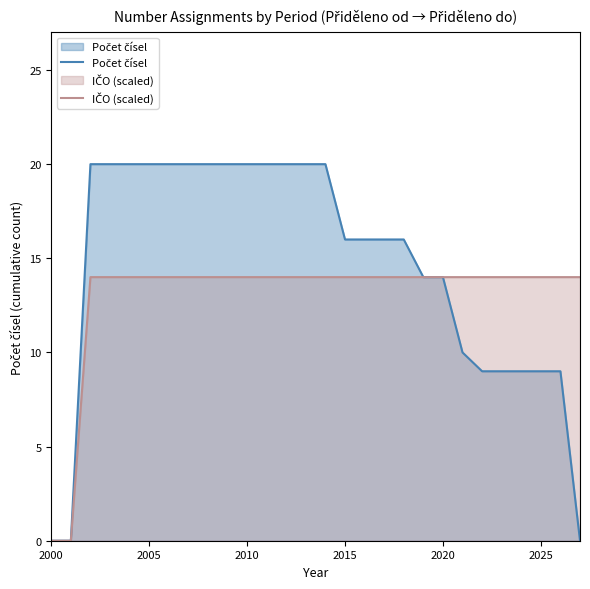

What is the maximum value shown in the chart?

20